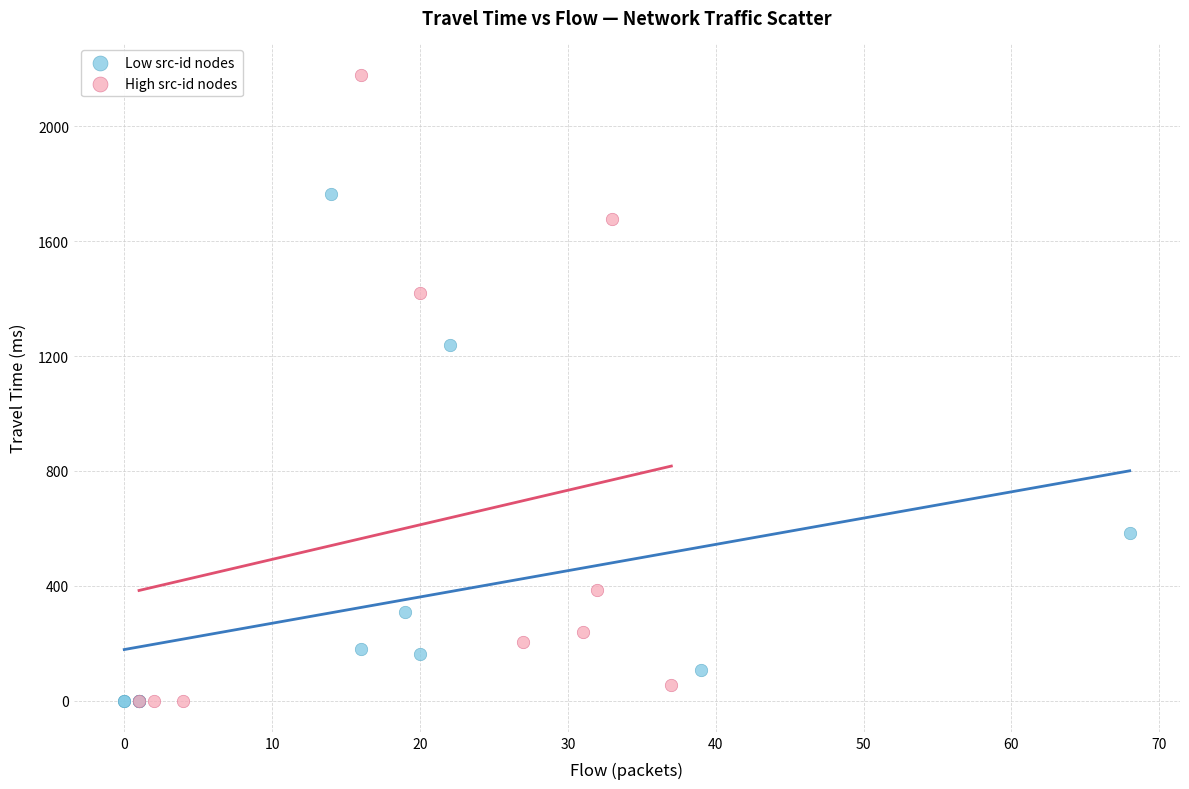

Which series reaches the maximum Y coordinate?

High src-id nodes